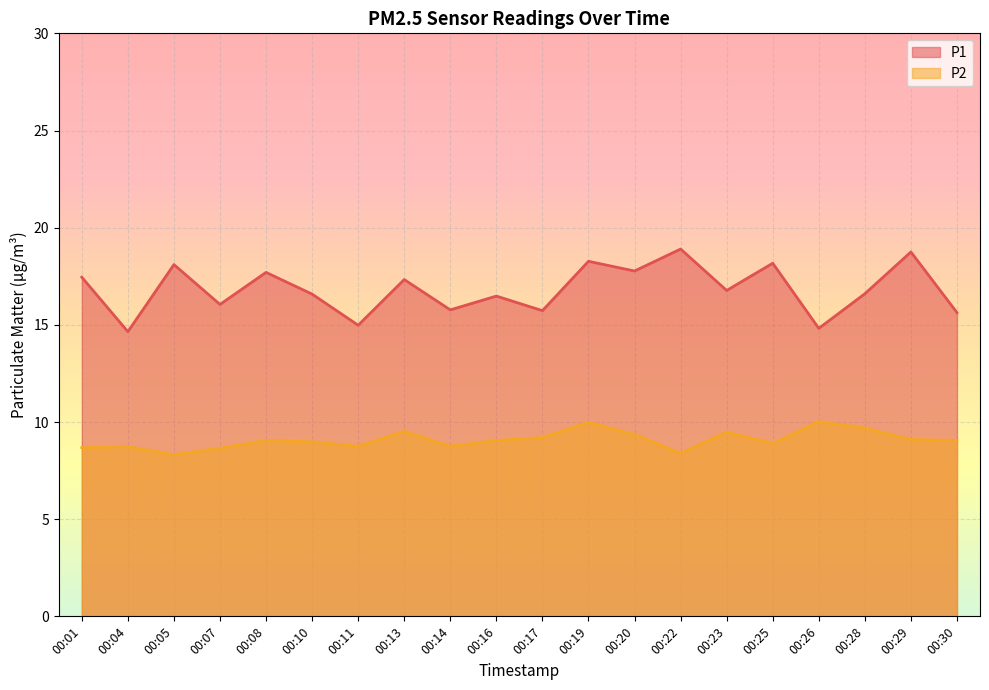

Where is P2 nearest to the value 9?

00:10